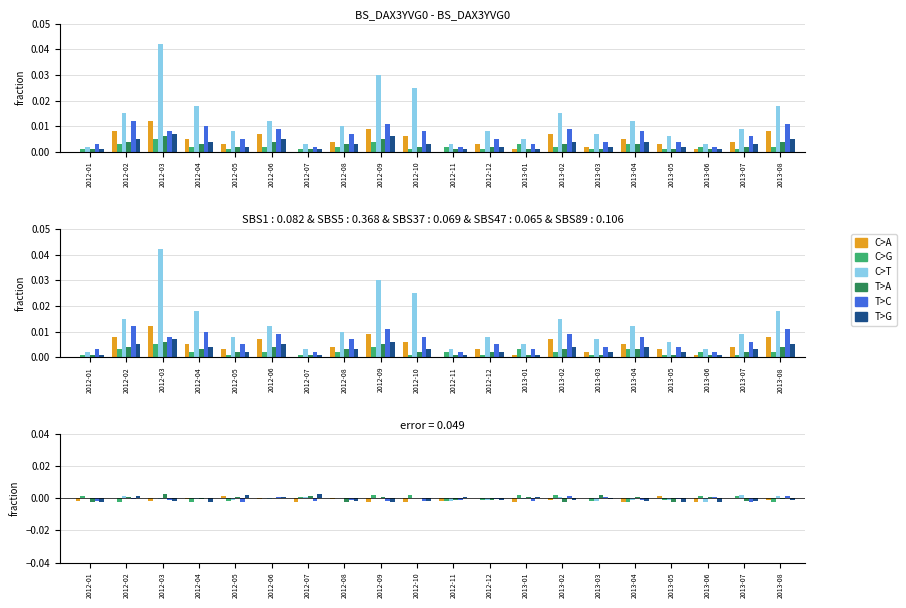

How many values in the C>A series are below 0?

15